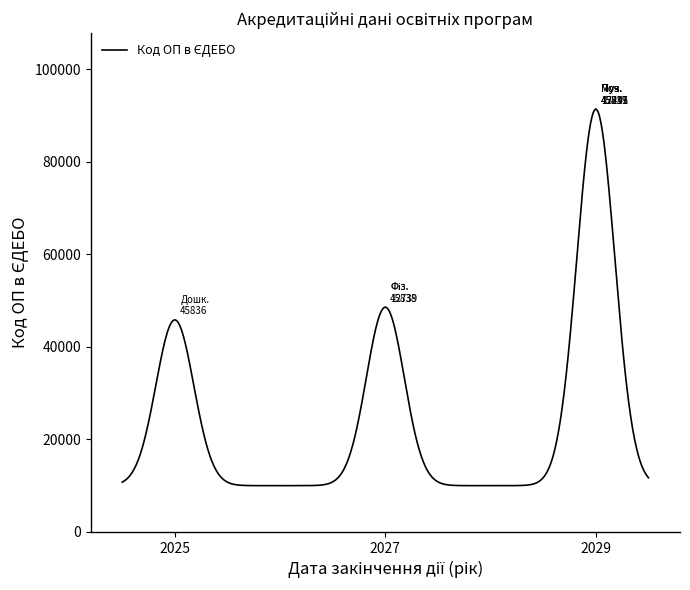

What is the minimum value shown in the chart?

10000.0